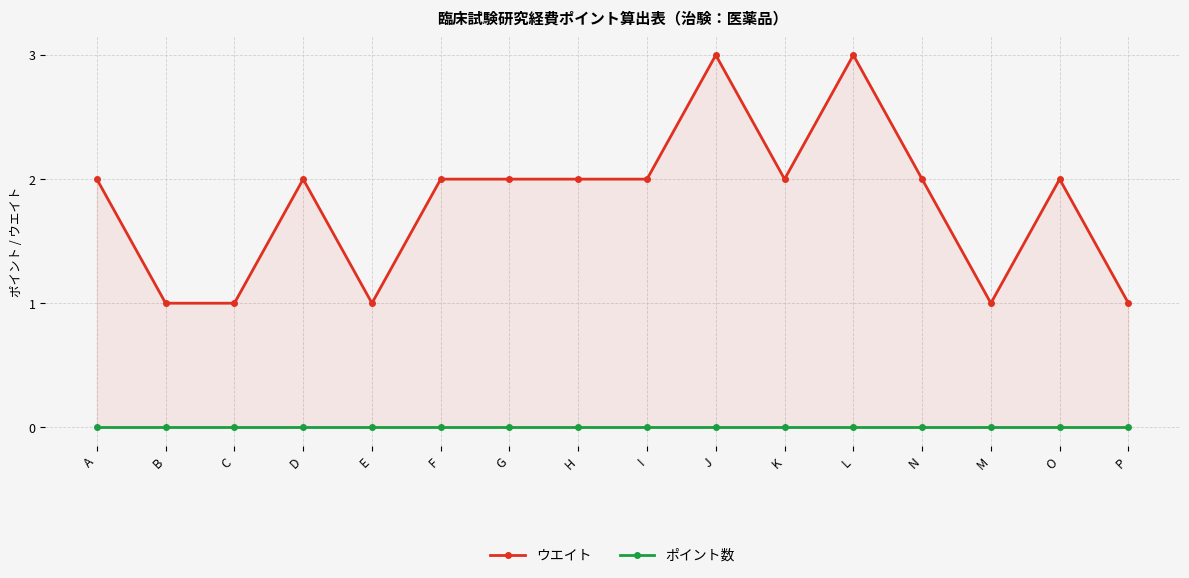

What position from the right is A?

16